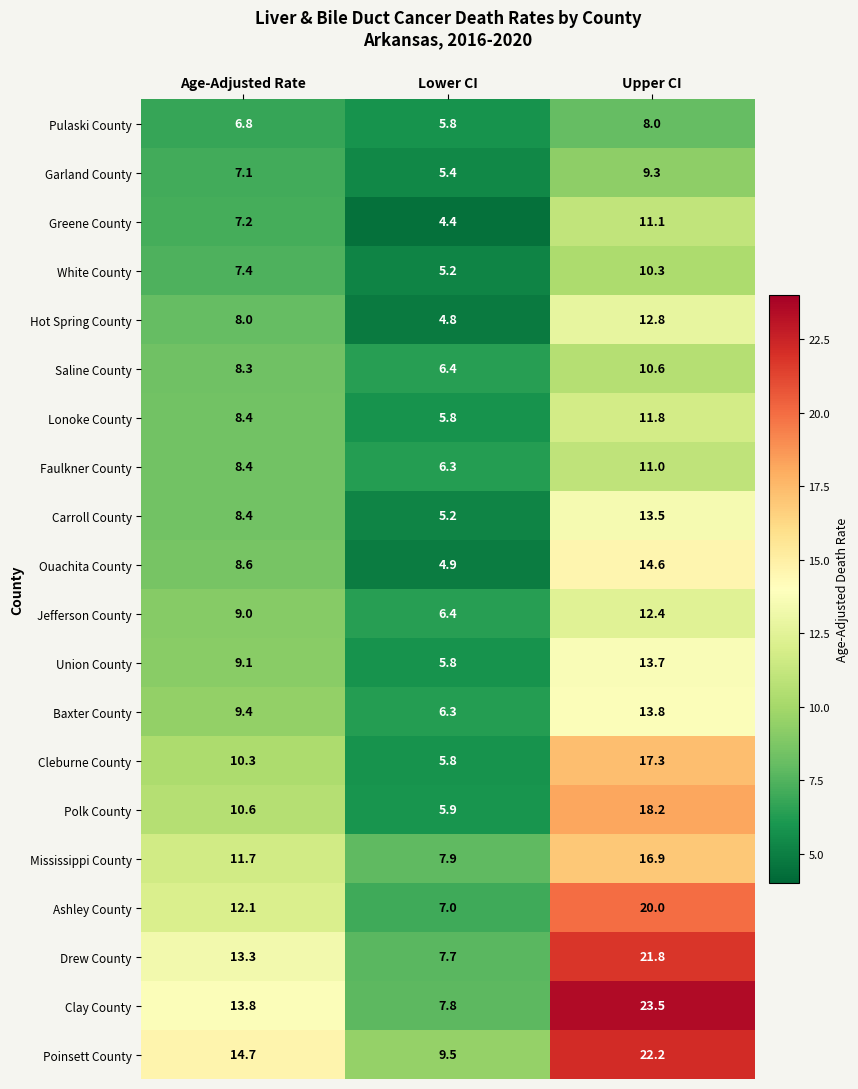

Read the Pulaski County value at Lower CI.

5.8